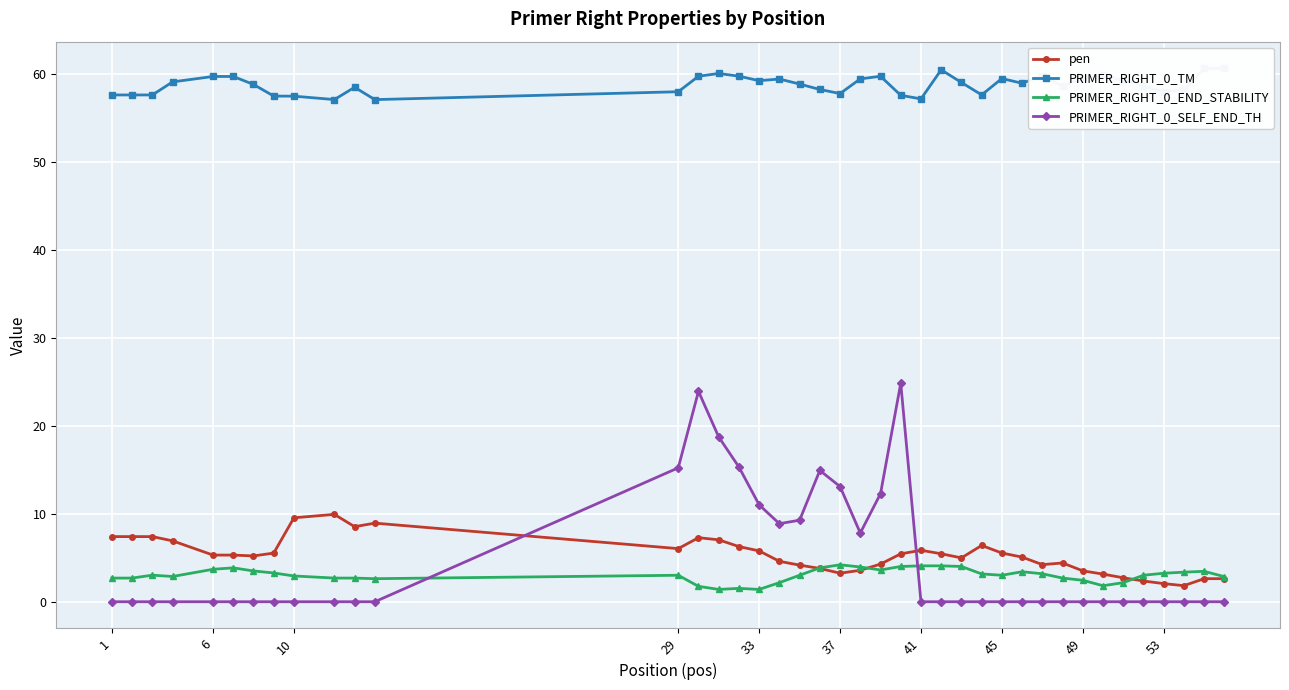

Reading left to right, list all the values displayed in this chart.

pen: 7.4	7.4	7.4	6.9	5.3	5.3	5.2	5.5	9.5	9.9	8.5	8.9	6.0	7.3	7.0	6.3	5.8	4.6	4.2	3.8	3.2	3.6	4.3	5.4	5.9	5.5	5.0	6.4	5.5	5.1	4.2	4.4	3.5	3.1	2.7	2.4	2.1	1.8	2.6	2.6
PRIMER_RIGHT_0_TM: 57.6	57.6	57.6	59.1	59.7	59.7	58.8	57.5	57.5	57.1	58.5	57.1	58.0	59.7	60.0	59.7	59.2	59.4	58.8	58.2	57.8	59.4	59.7	57.6	57.1	60.5	59.0	57.6	59.5	58.9	59.8	58.6	59.5	59.9	59.3	58.6	57.9	58.2	60.6	60.6
PRIMER_RIGHT_0_END_STABILITY: 2.7	2.7	3.0	2.9	3.7	3.9	3.5	3.3	2.9	2.7	2.7	2.6	3.0	1.8	1.4	1.5	1.4	2.2	3.0	3.9	4.2	4.0	3.6	4.0	4.1	4.1	4.0	3.2	3.0	3.4	3.2	2.7	2.4	1.8	2.2	3.0	3.2	3.4	3.5	2.9
PRIMER_RIGHT_0_SELF_END_TH: 0.0	0.0	0.0	0.0	0.0	0.0	0.0	0.0	0.0	0.0	0.0	0.0	15.2	23.9	18.7	15.3	11.0	8.9	9.3	14.9	13.1	7.8	12.3	24.8	0.0	0.0	0.0	0.0	0.0	0.0	0.0	0.0	0.0	0.0	0.0	0.0	0.0	0.0	0.0	0.0